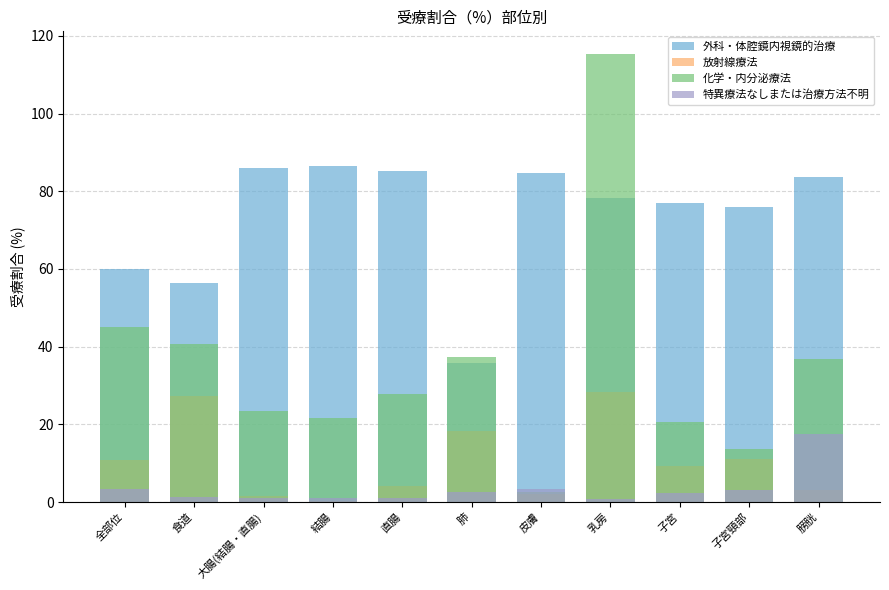

Reading left to right, extract all data points from this chart.

外科・体腔鏡内視鏡的治療: 60.0	56.4	86.1	86.6	85.2	35.8	84.7	78.2	77.0	76.0	83.6
放射線療法: 10.8	27.2	1.6	0.3	4.2	18.4	2.1	28.3	9.3	11.1	3.0
化学・内分泌療法: 45.0	40.6	23.5	21.7	27.7	37.4	2.6	115.4	20.6	13.6	36.8
特異療法なしまたは治療方法不明: 3.4	1.4	1.0	1.0	1.1	2.6	3.4	0.8	2.2	3.0	17.5